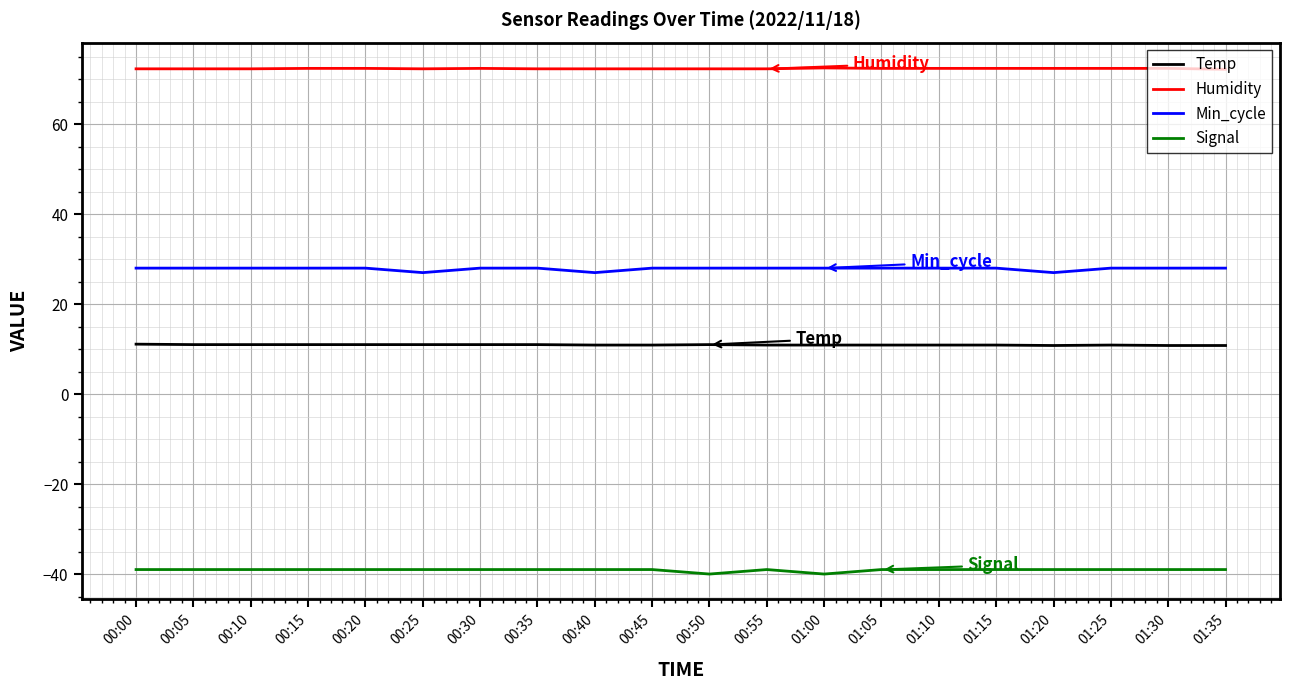

True or false: Min_cycle and Signal intersect in this chart.

False